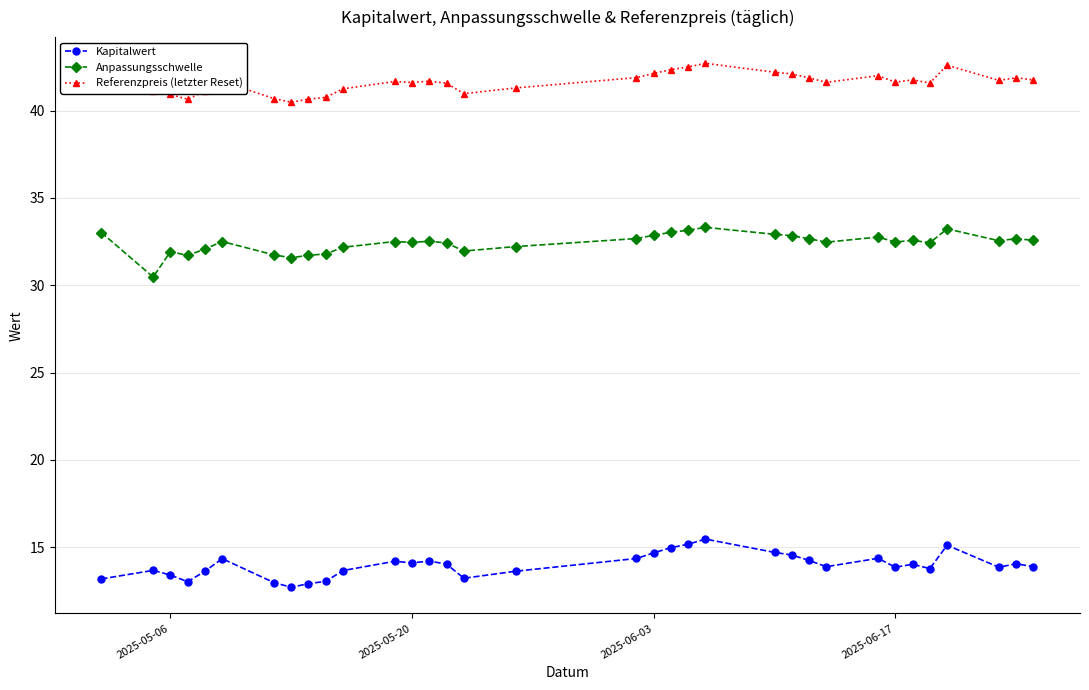

What is the minimum value for Anpassungsschwelle?

30.5